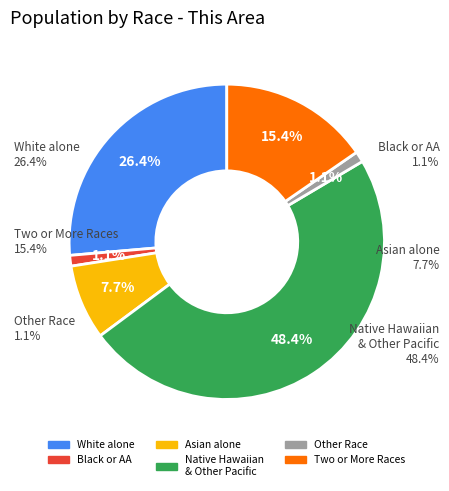

How many segments does this pie chart have?

6